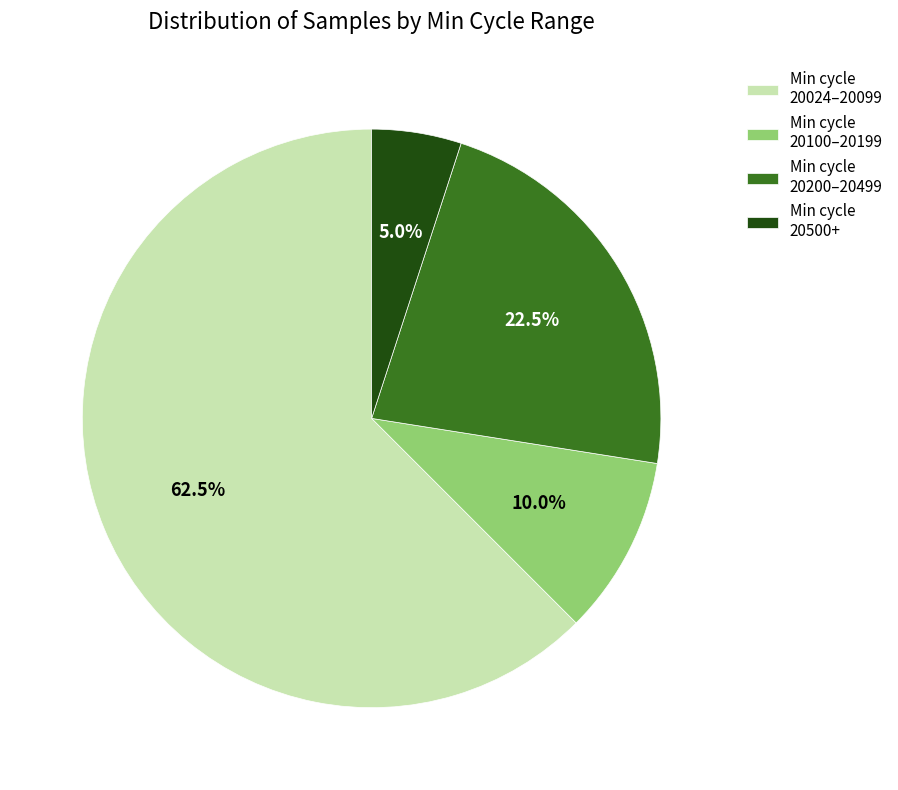

Count the number of slices in the pie.

4